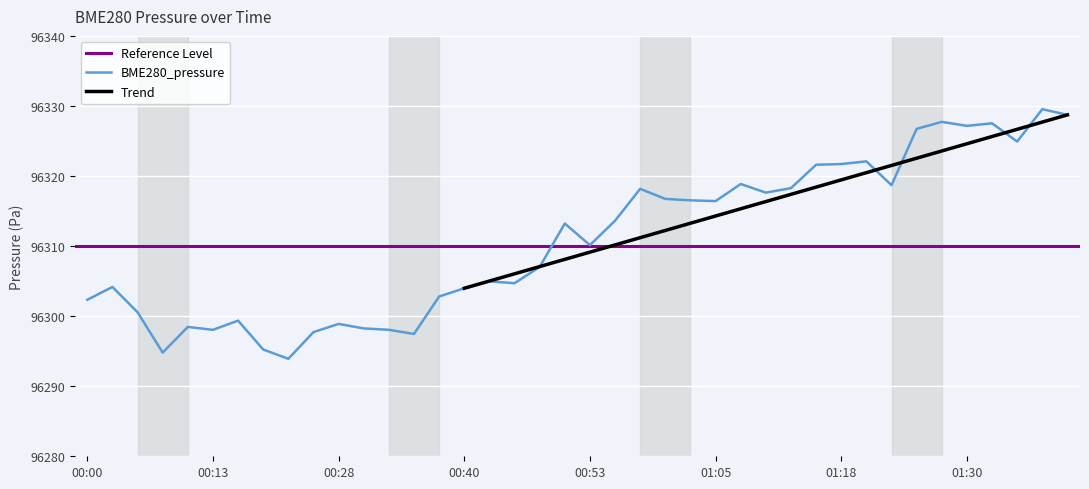

List the labels in order of value, smallest first.

00:20, 00:08, 00:18, 00:35, 00:25, 00:13, 00:33, 00:30, 00:10, 00:28, 00:15, 00:05, 00:00, 00:38, 00:40, 00:03, 00:45, 00:43, 00:48, 00:53, 00:50, 00:55, 01:05, 01:03, 01:00, 01:10, 00:58, 01:13, 01:23, 01:08, 01:15, 01:18, 01:20, 01:36, 01:25, 01:30, 01:33, 01:28, 01:41, 01:38